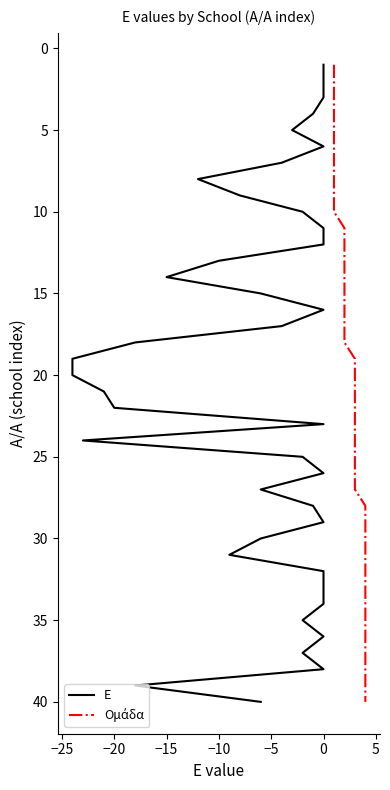

What are all the series names shown in the legend?

Ε, Ομάδα